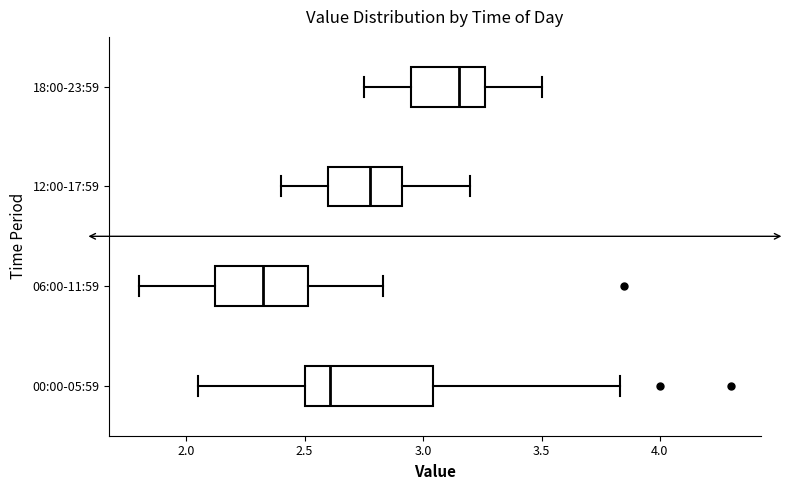

Where does the right whisker of the box for 12:00-17:59 end on the x-axis? The values are not printed on the chart, so give them approximately, as read against the axis.

3.20